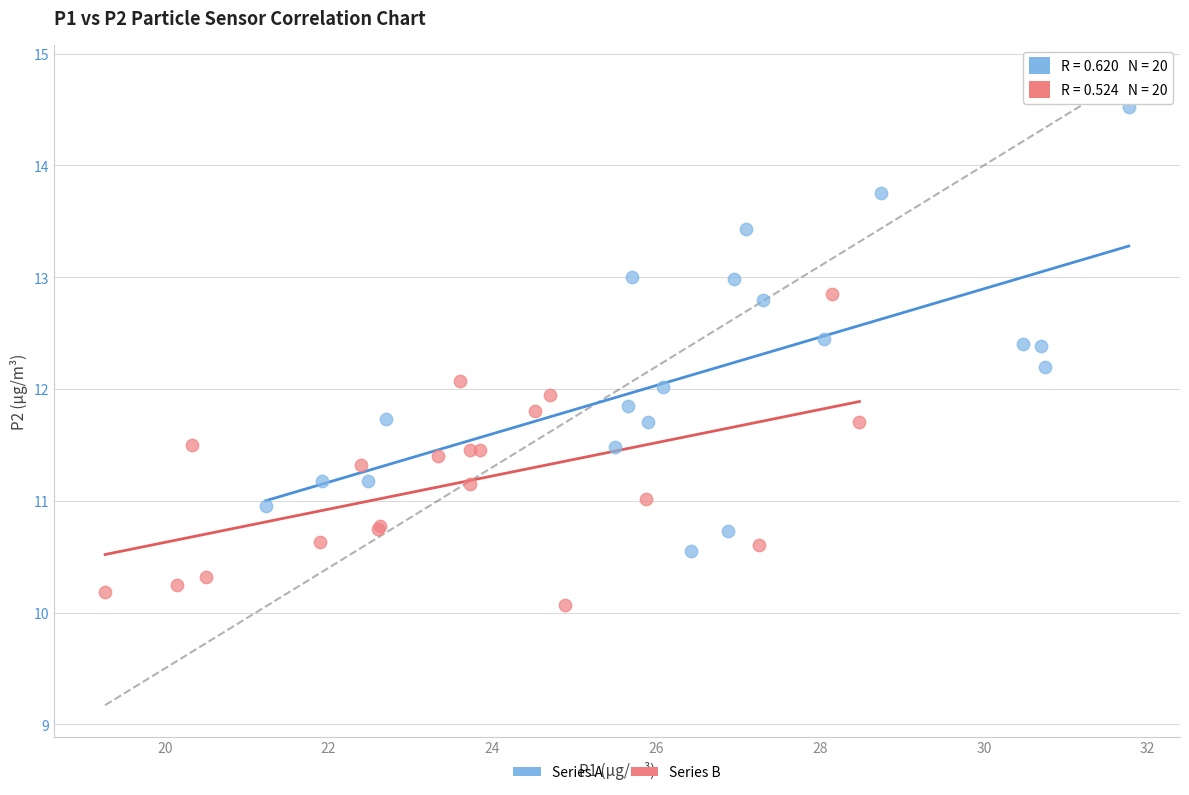

Which series reaches the minimum Y coordinate?

Series B